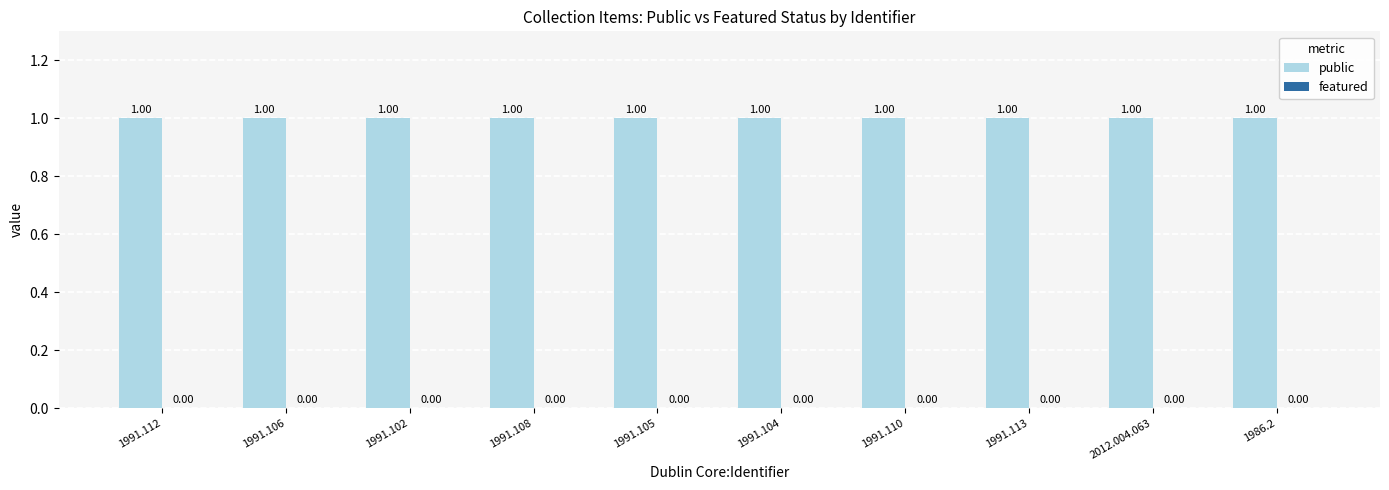

Between 1991.112 and 1991.110, which is larger?

1991.112